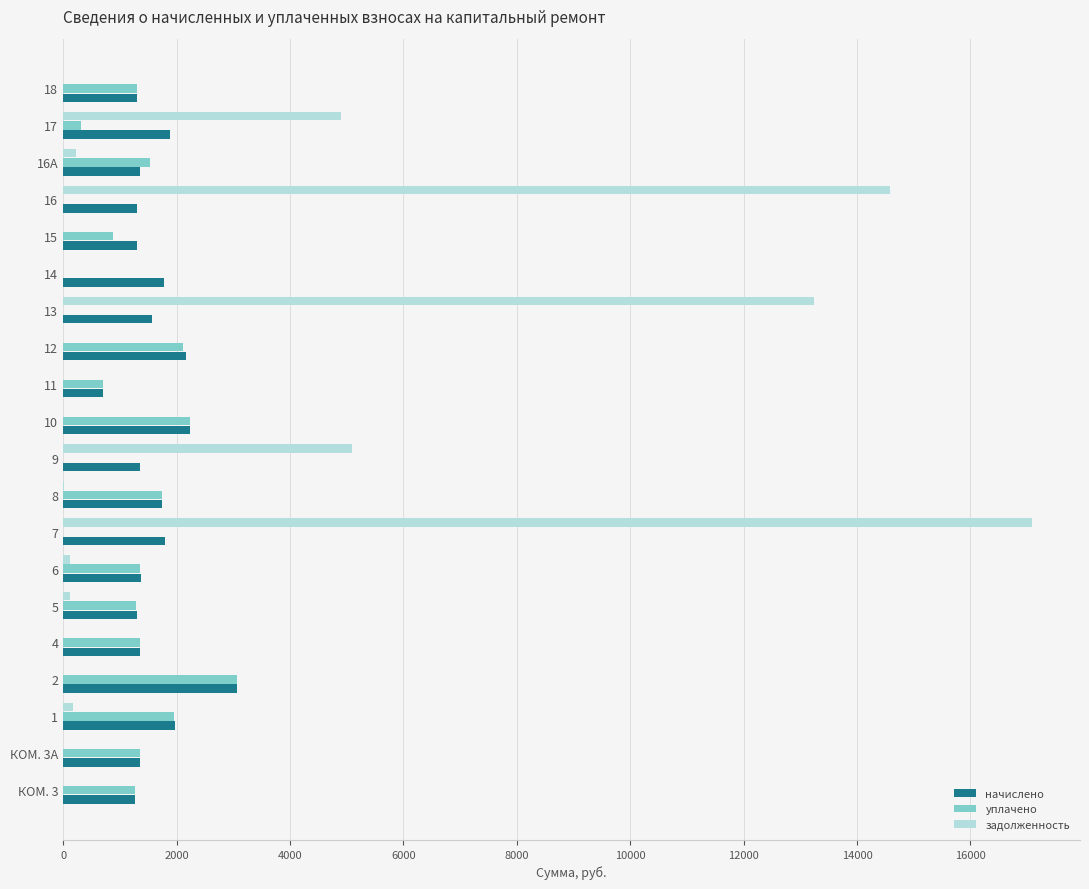

Which series changed the most between 11 and 16?

задолженность